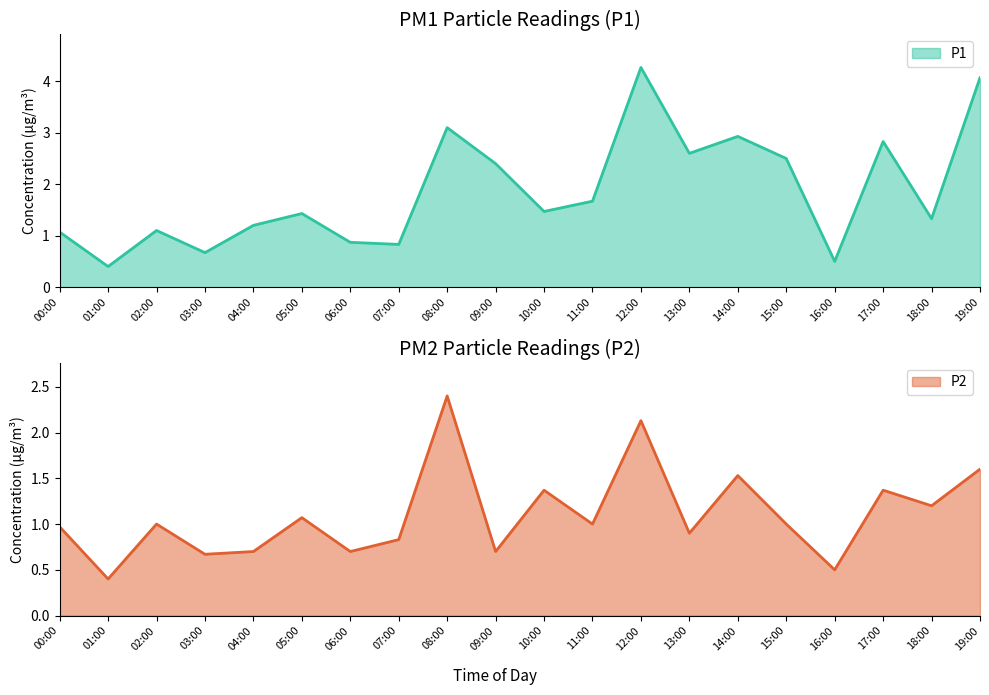

How many data points does each series have?

20